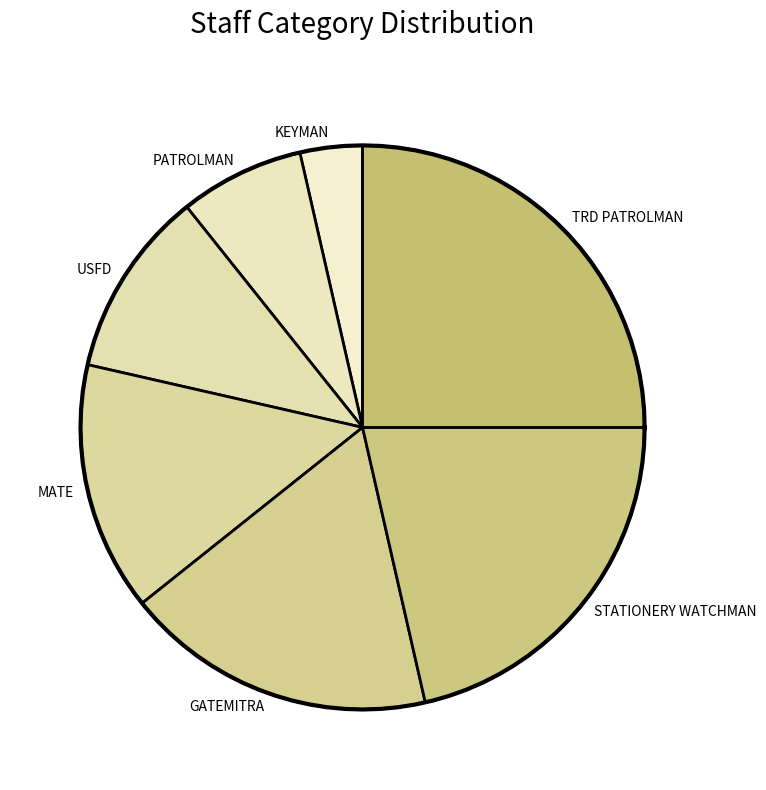

Is the sum of USFD and GATEMITRA greater than half?

No